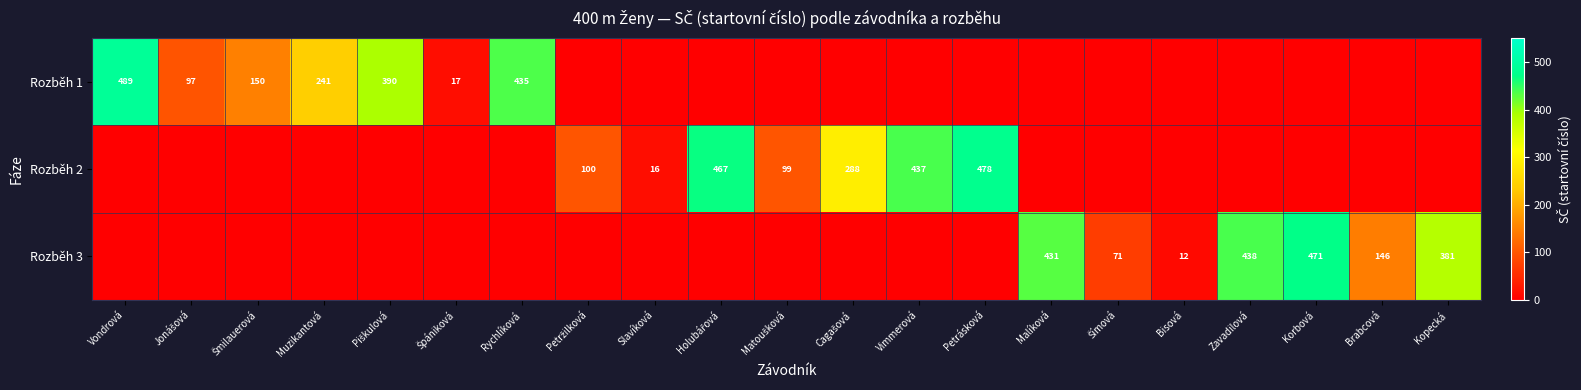

Is it true that row_0 equals -299 at Petrásková?

False